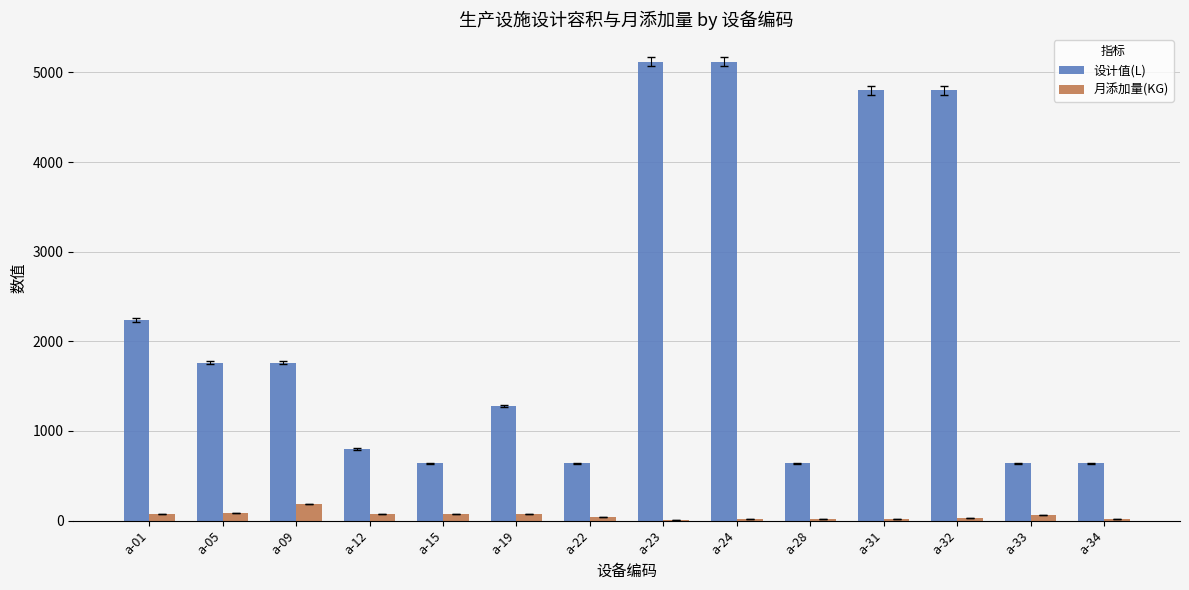

True or false: 月添加量(KG) has a value of 70.4 at a-15.

True